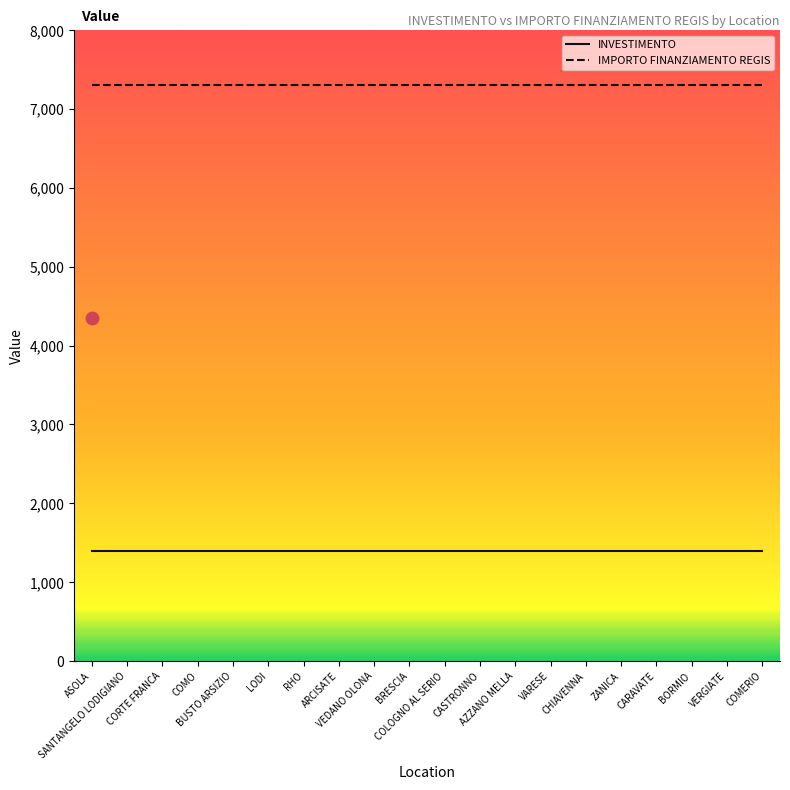

What is the total value across all series at ASOLA?

8701